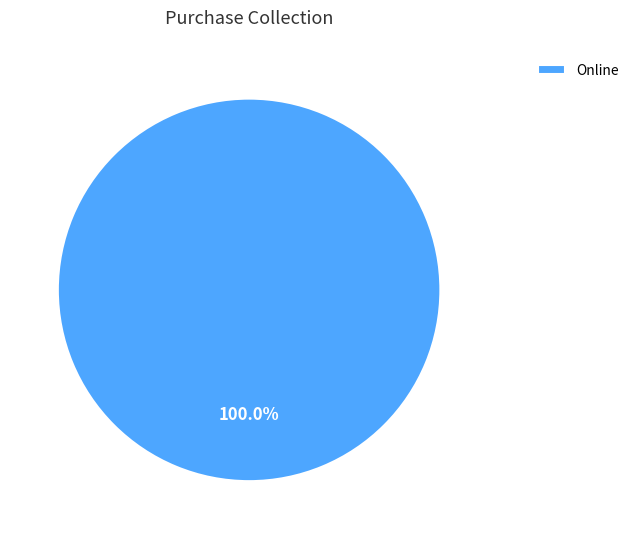

Is there a majority slice in this chart?

Yes